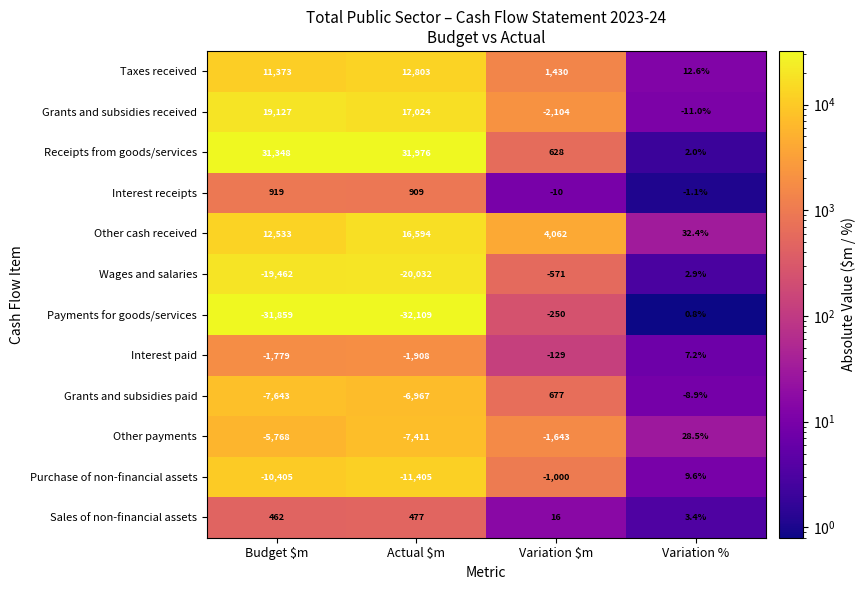

What is the total value across all series at Variation $m?

1106.0